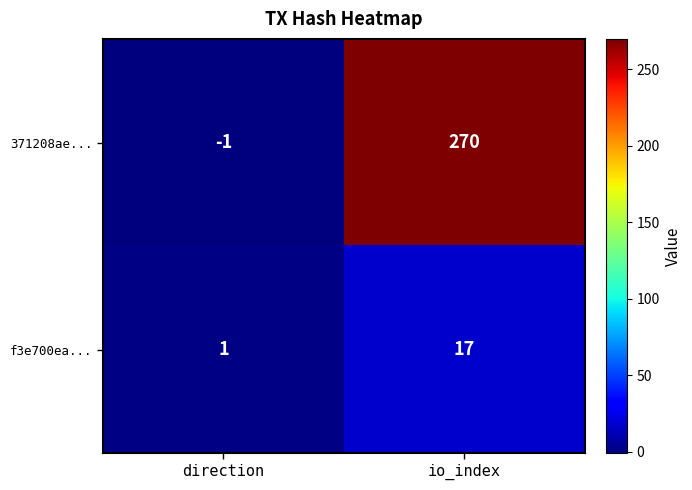

The 371208ae... series shows -2 at direction. True or false?

False